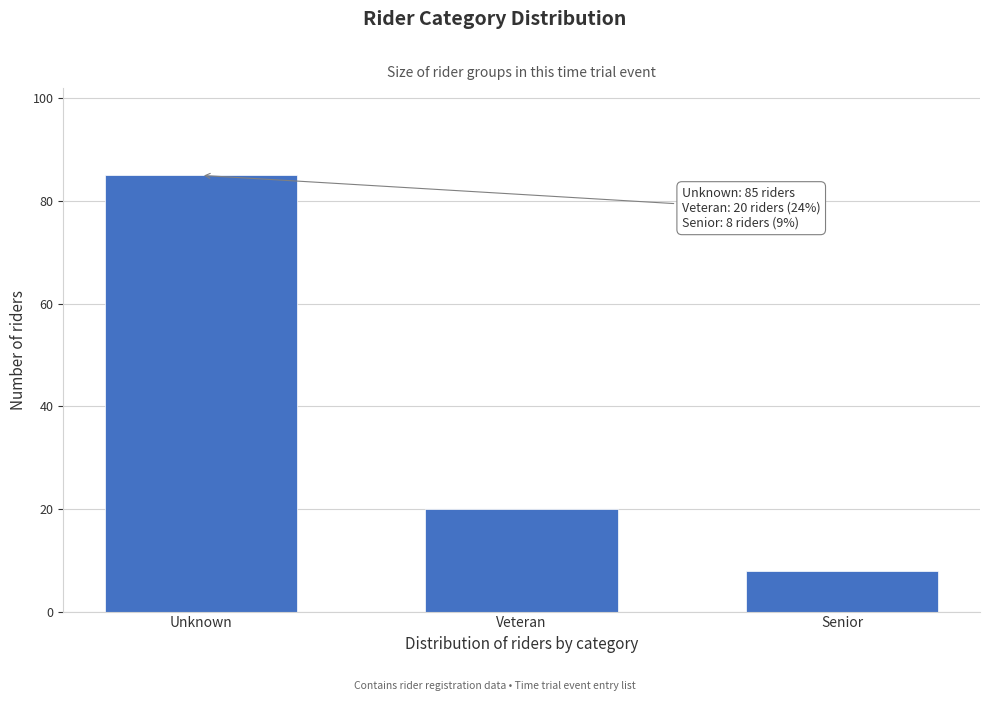

Reading left to right, extract all data points from this chart.

85	20	8